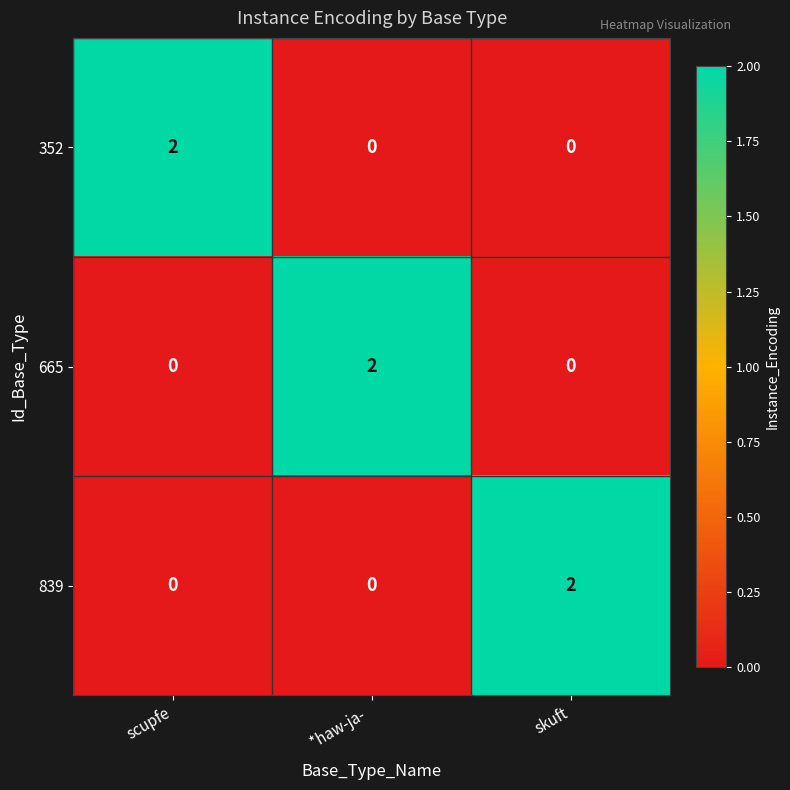

What is the total value across all series at scupfe?

2